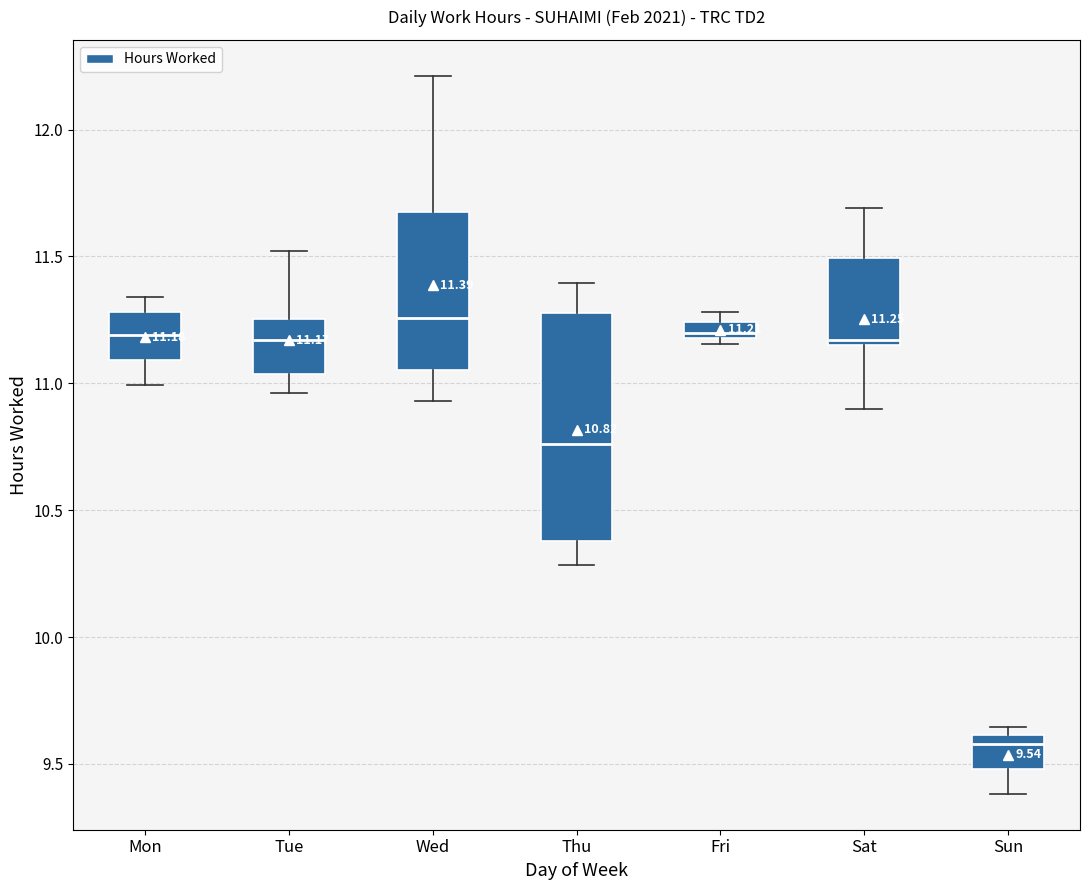

Which box's median line is the lowest?

Sun